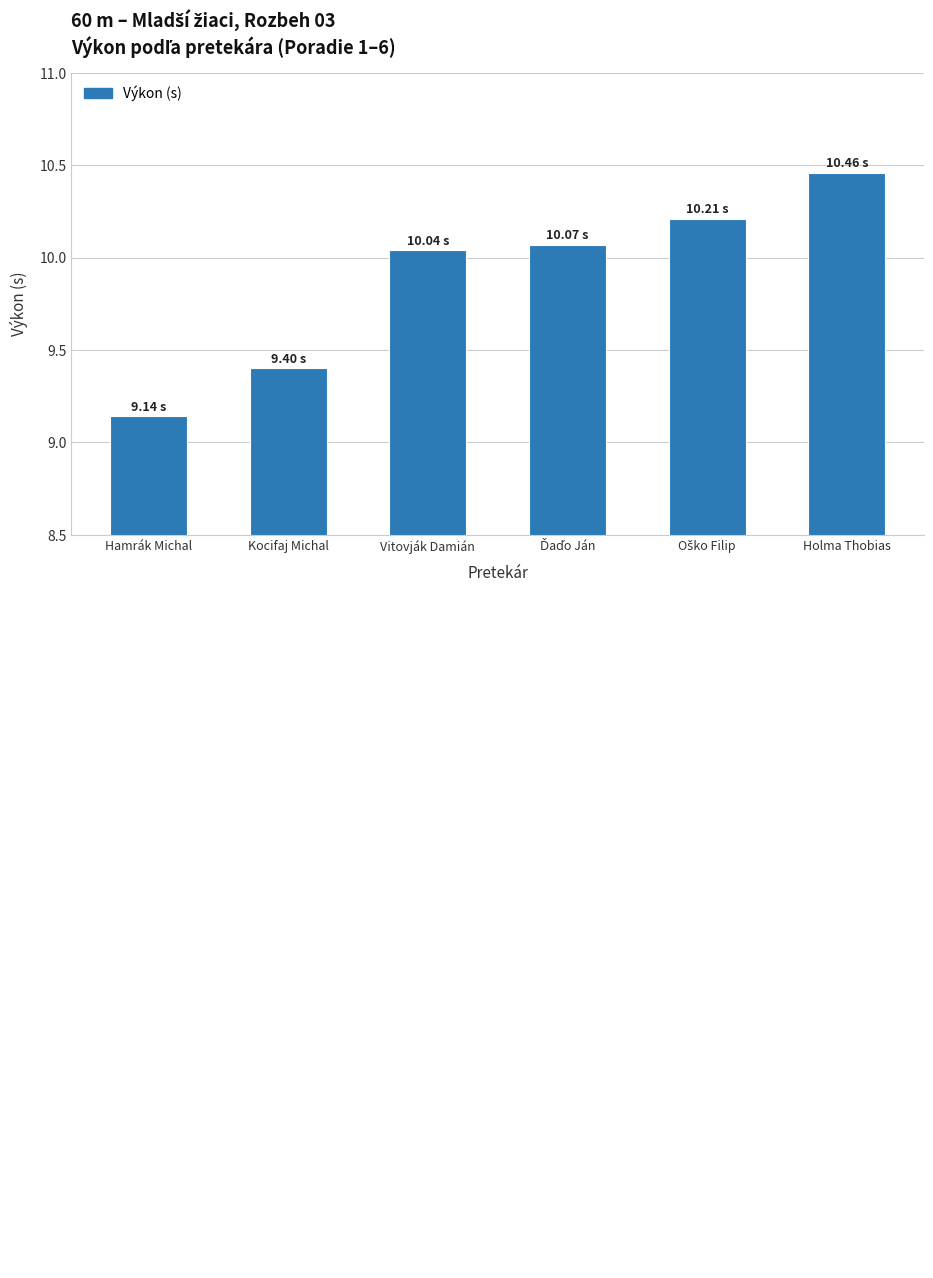

What is the sum of all values?

59.3